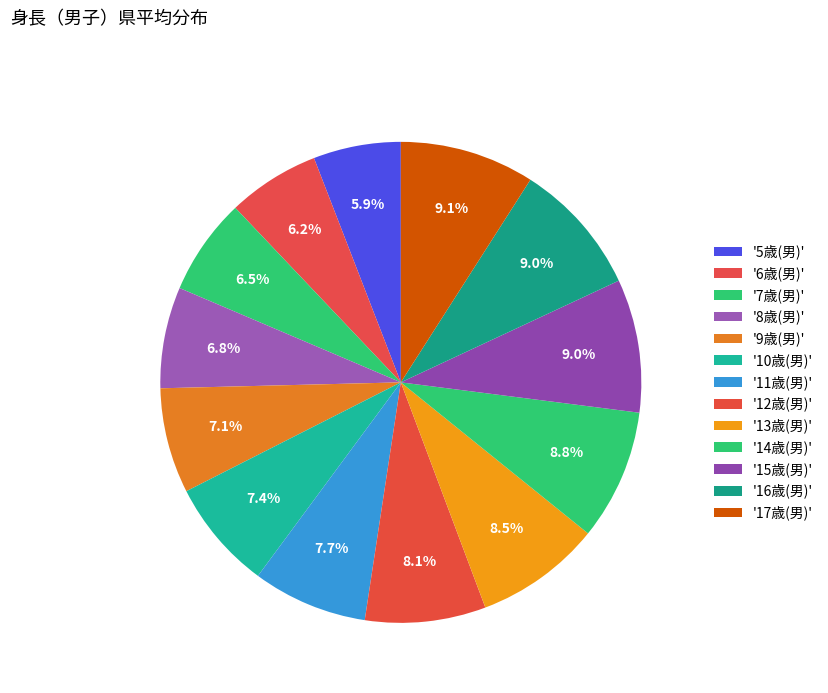

Does any single category account for the majority?

No